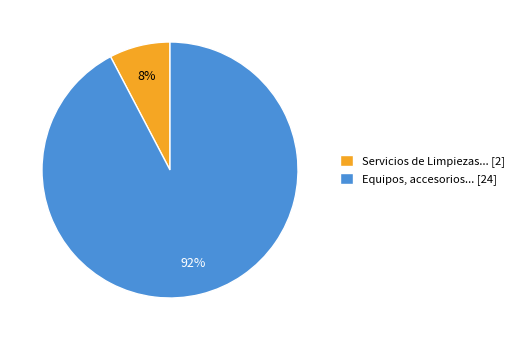

Rank the categories by value from lowest to highest.

Servicios de Limpiezas... [2], Equipos, accesorios... [24]